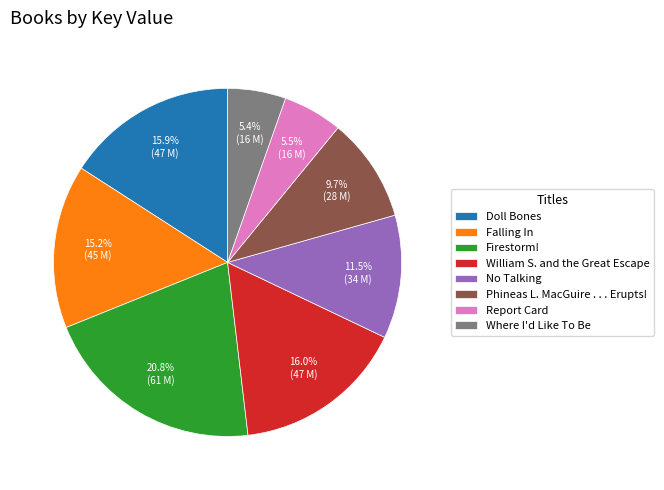

To the nearest percent, what is the combined percentage of No Talking and Firestorm!?

32%